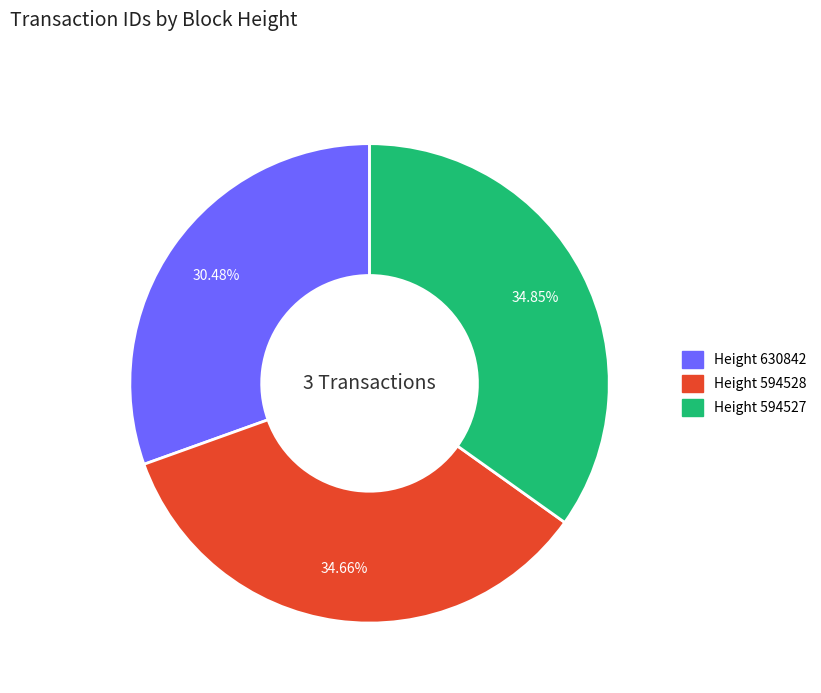

What is the ratio of the value at Height 594528 to the value at Height 594527?

1.0